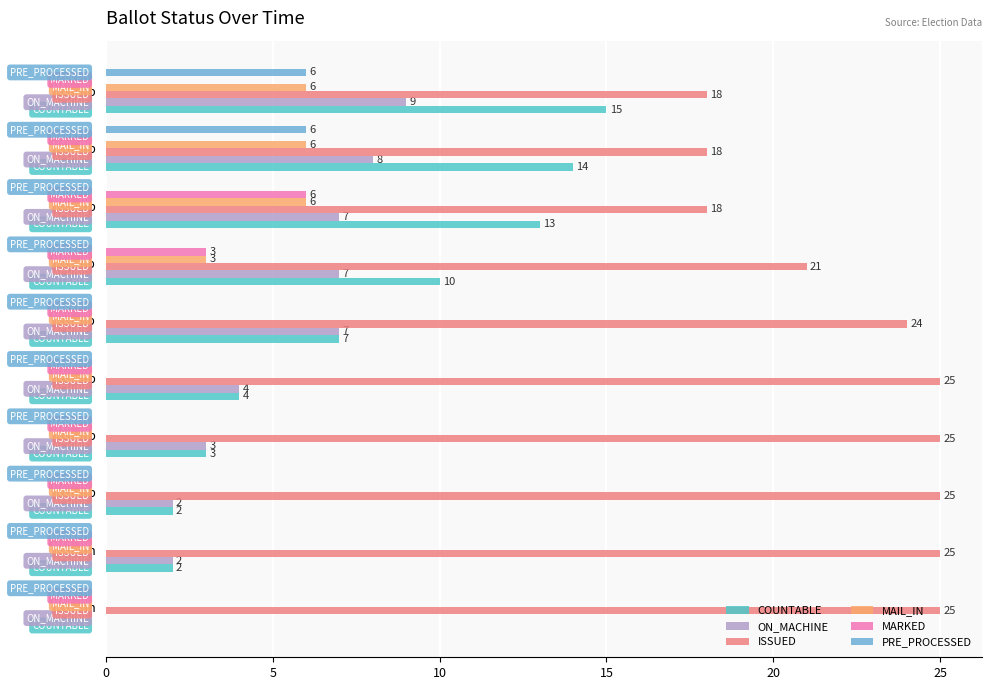

How many data points does each series have?

10